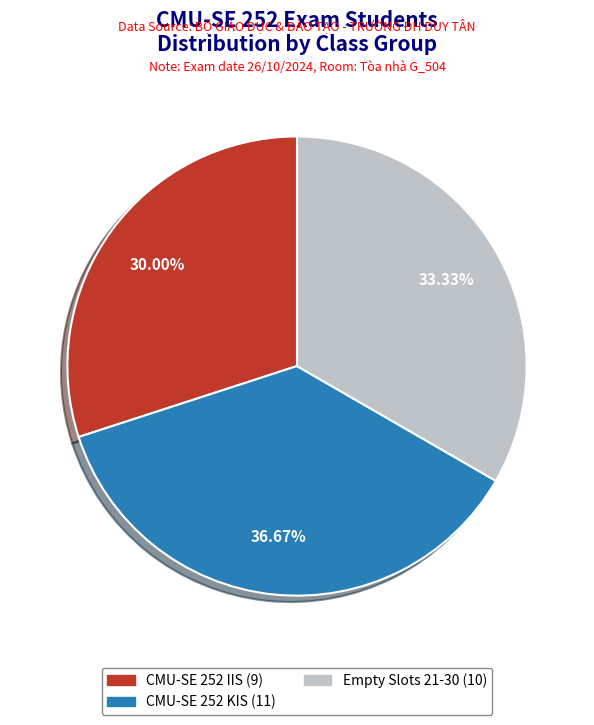

Does any single category account for the majority?

No